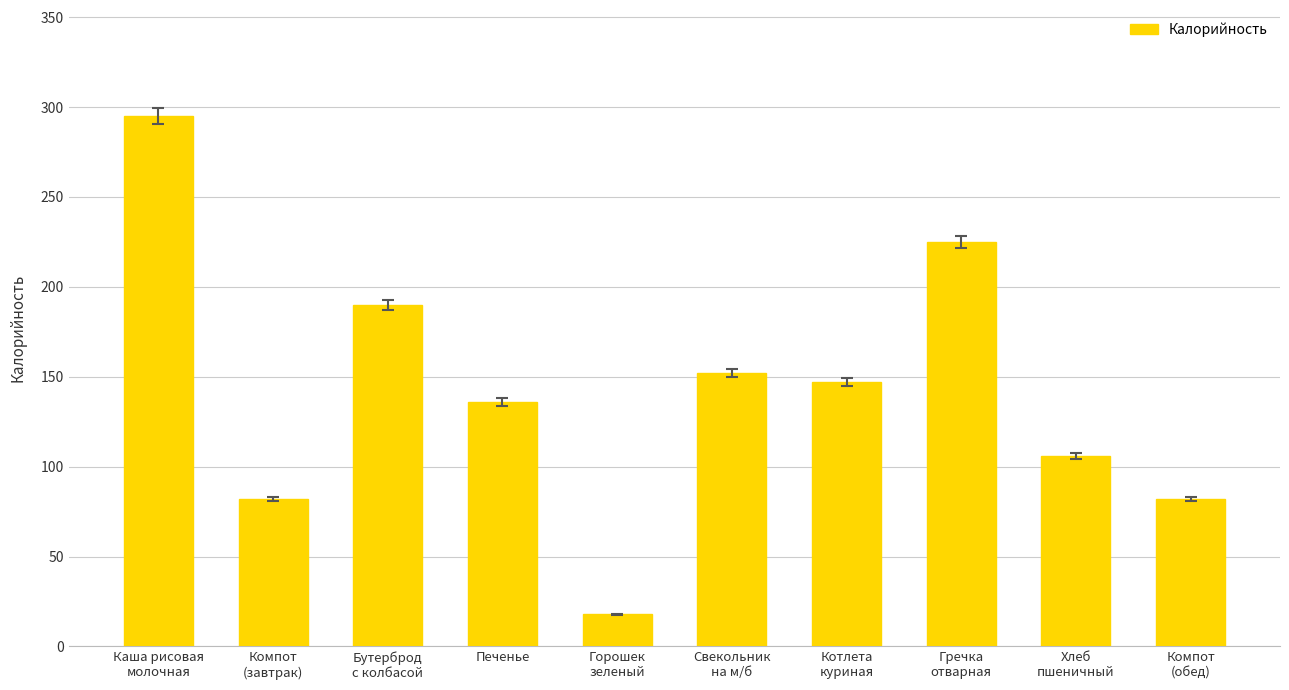

Count the number of data series in this chart.

1